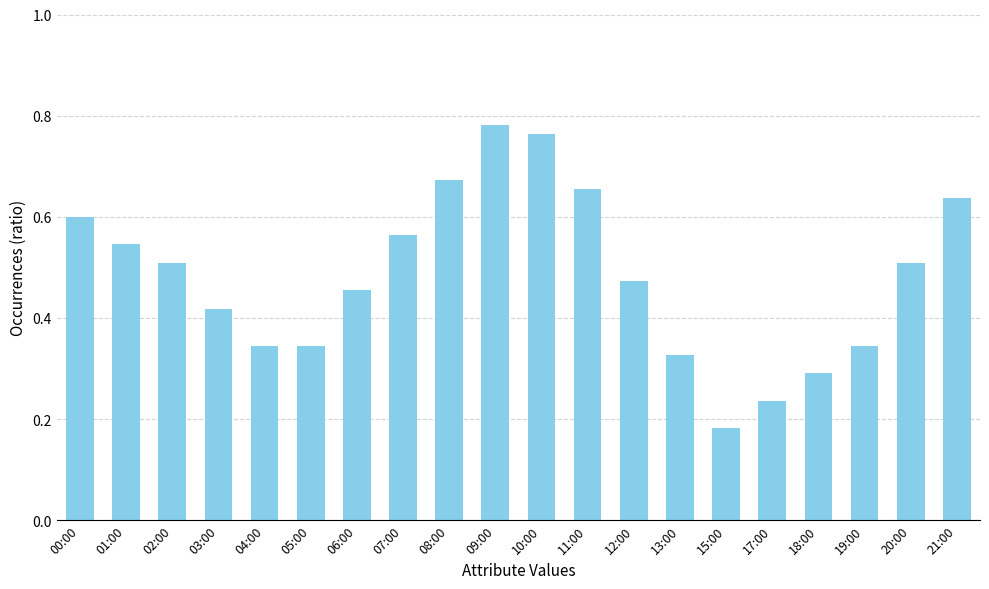

The chart shows a value of 0.5 at 02:00. True or false?

True